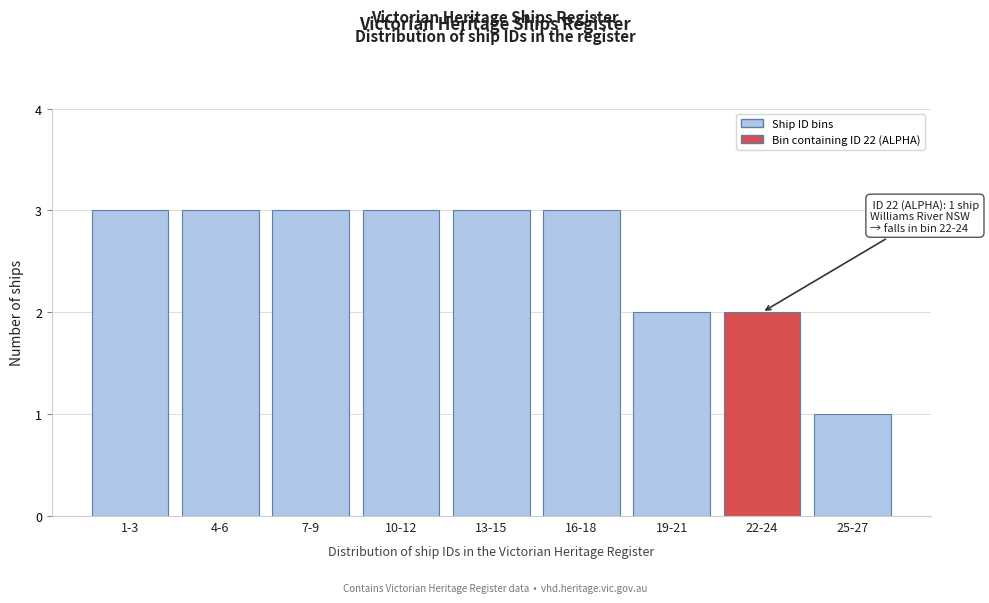

Reading left to right, transcribe all the data shown in this chart.

1-3=3	4-6=3	7-9=3	10-12=3	13-15=3	16-18=3	19-21=2	22-24=2	25-27=1